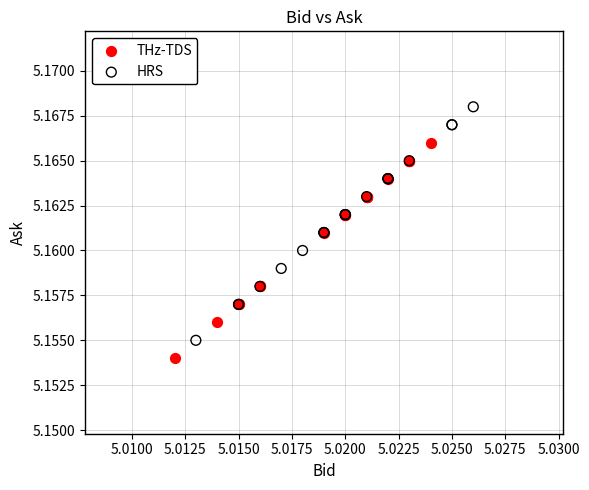

Which series reaches the minimum Y coordinate?

THz-TDS